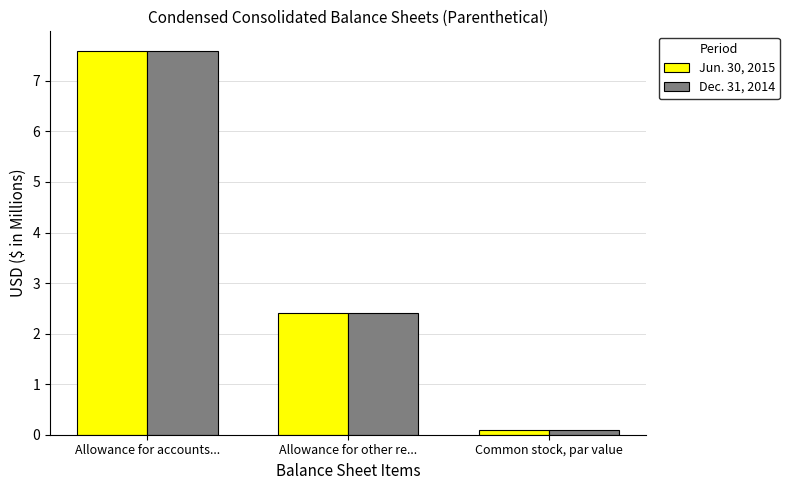

Which category has the highest value in the Dec. 31, 2014 series?

Allowance for accounts...